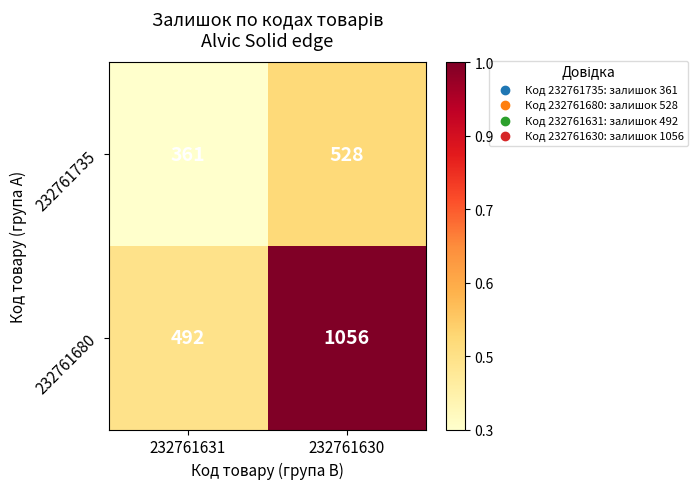

Reading left to right, extract all data points from this chart.

232761735: 361	528
232761680: 492	1056